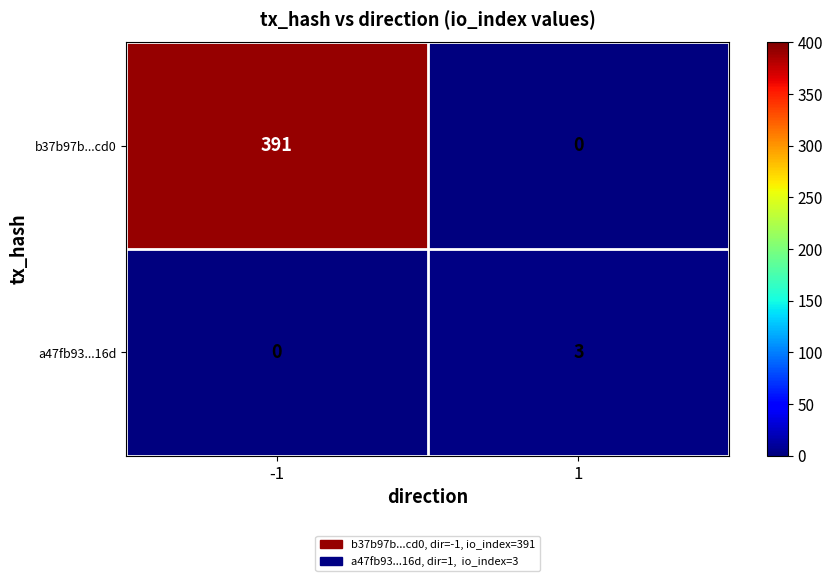

List the series in order of their overall mean, highest first.

b37b97b...cd0, a47fb93...16d